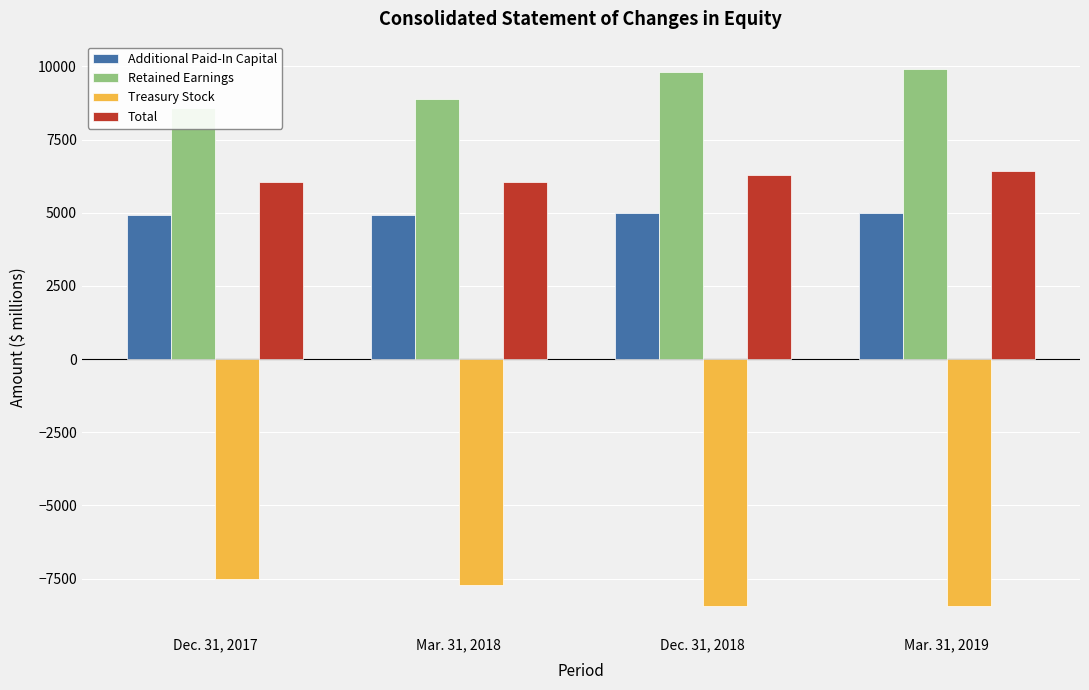

What is the difference between the highest and lowest values at Mar. 31, 2019?

18364